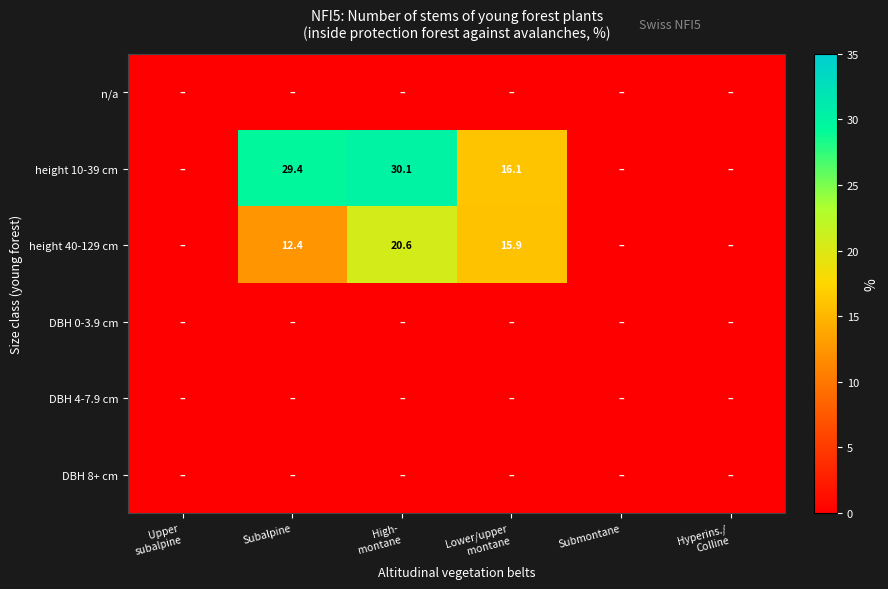

The value of height 10-39 cm at Subalpine is 29.4. True or false?

True